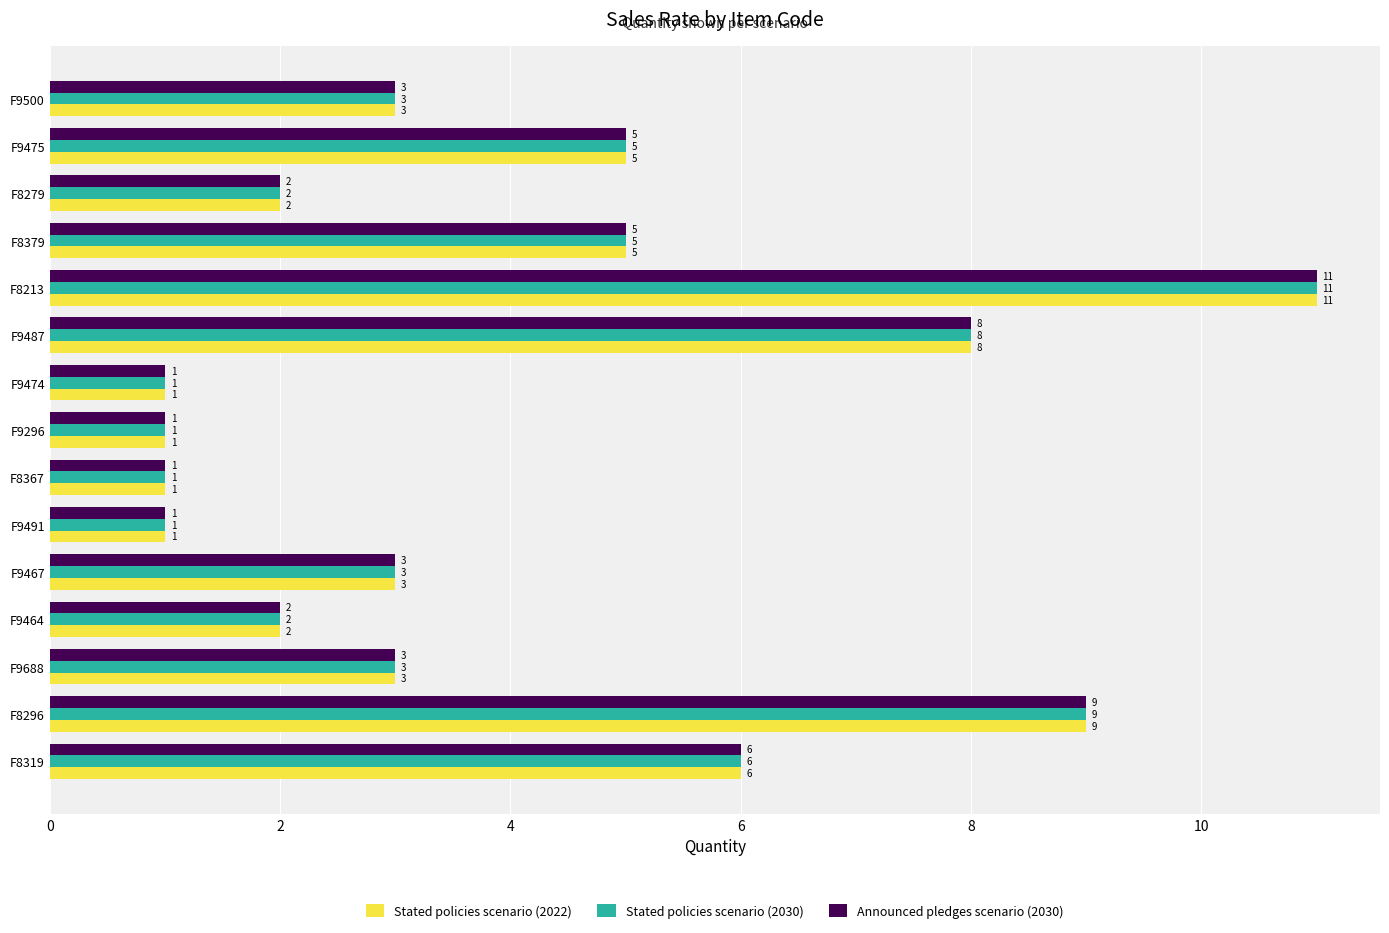

What are all the series names shown in the legend?

Stated policies scenario (2022), Stated policies scenario (2030), Announced pledges scenario (2030)